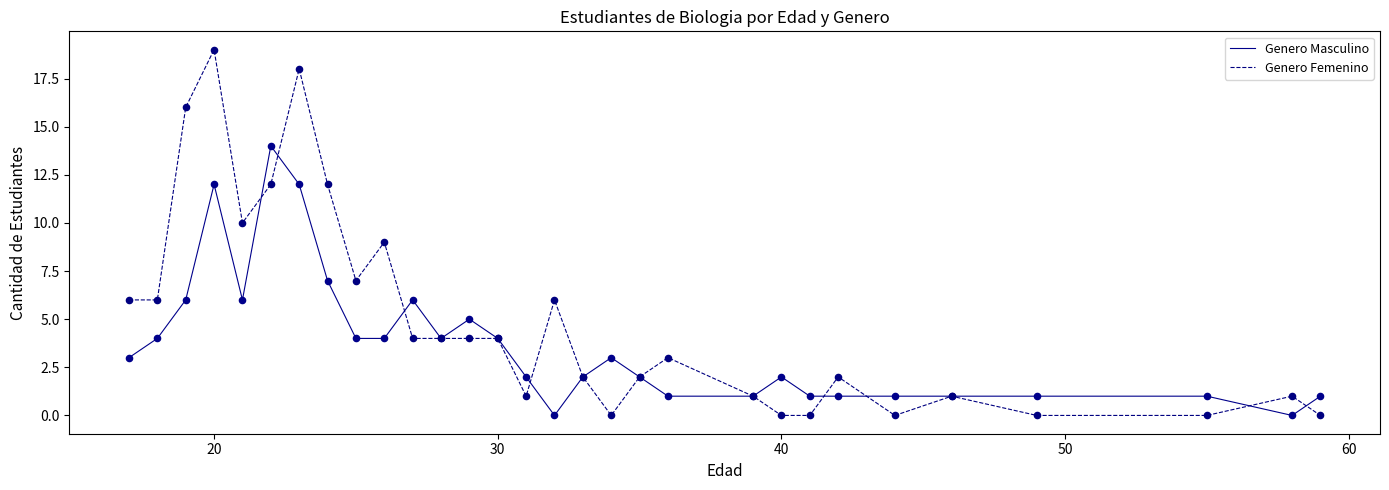

Which series has the largest total across all categories?

Genero Femenino